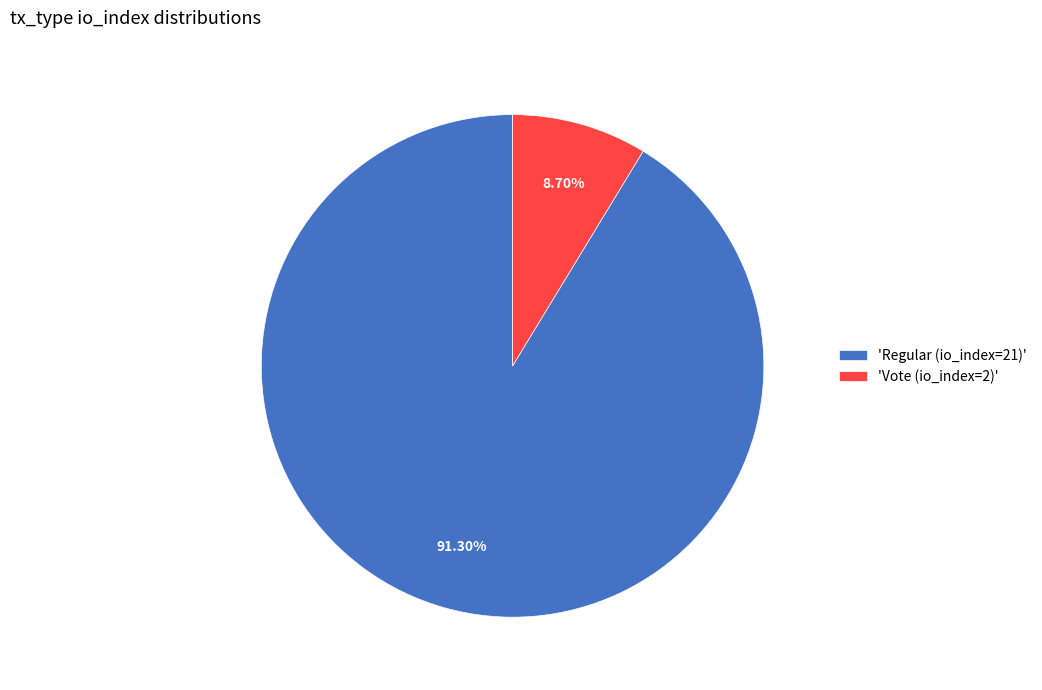

Does any single category account for the majority?

Yes